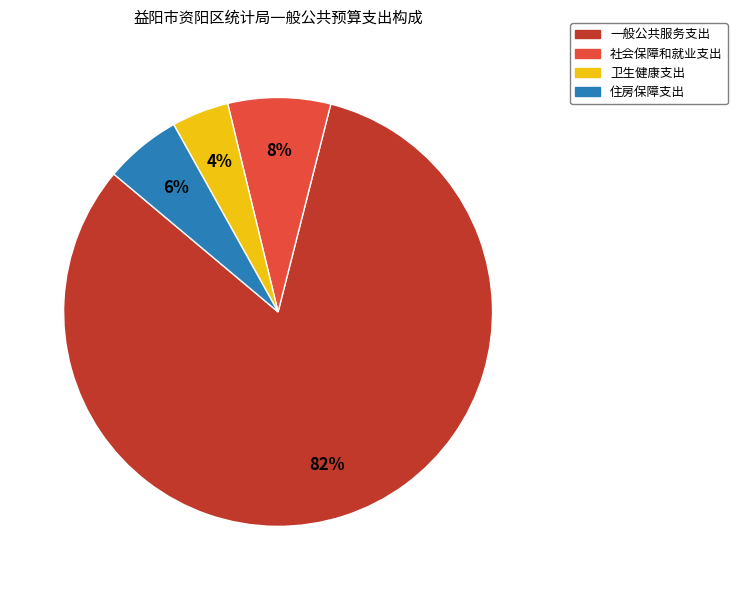

Which has a higher value, 社会保障和就业支出 or 住房保障支出?

社会保障和就业支出